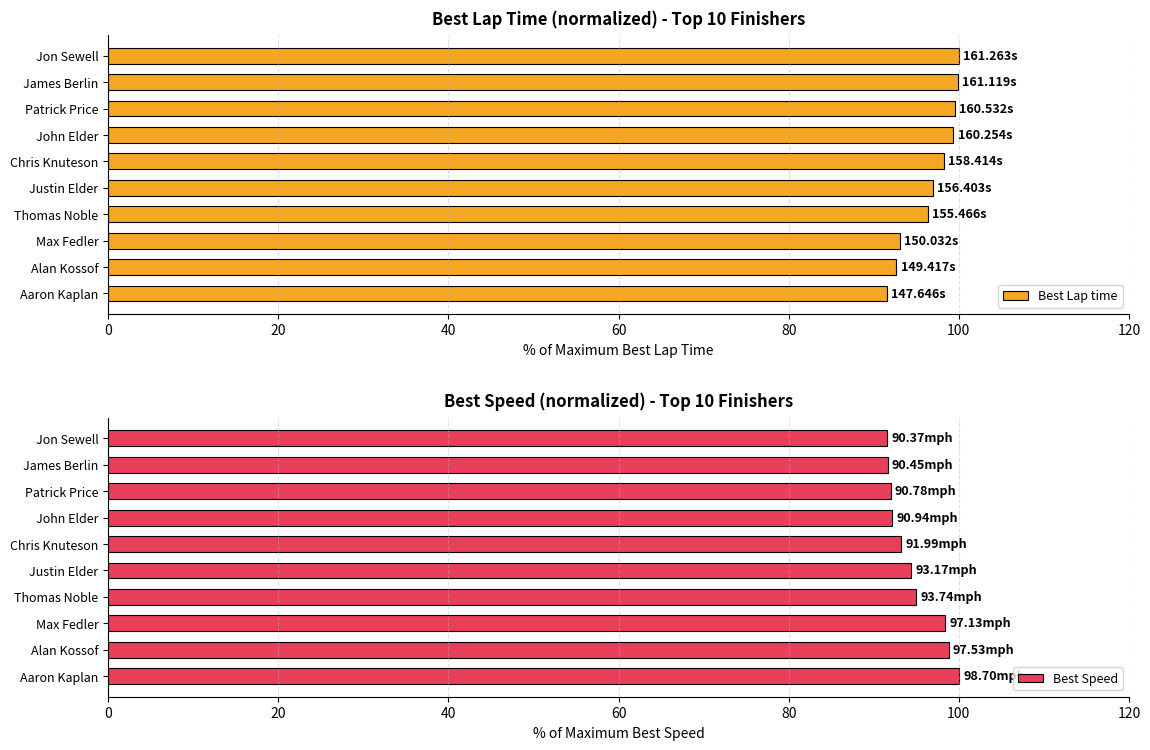

True or false: Best Speed has a value of 131.3 at Alan Kossof.

False